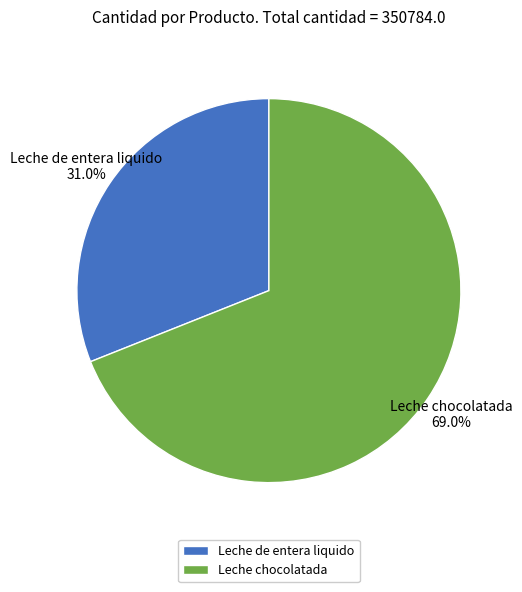

Is the sum of Leche de entera liquido and Leche chocolatada greater than half?

Yes